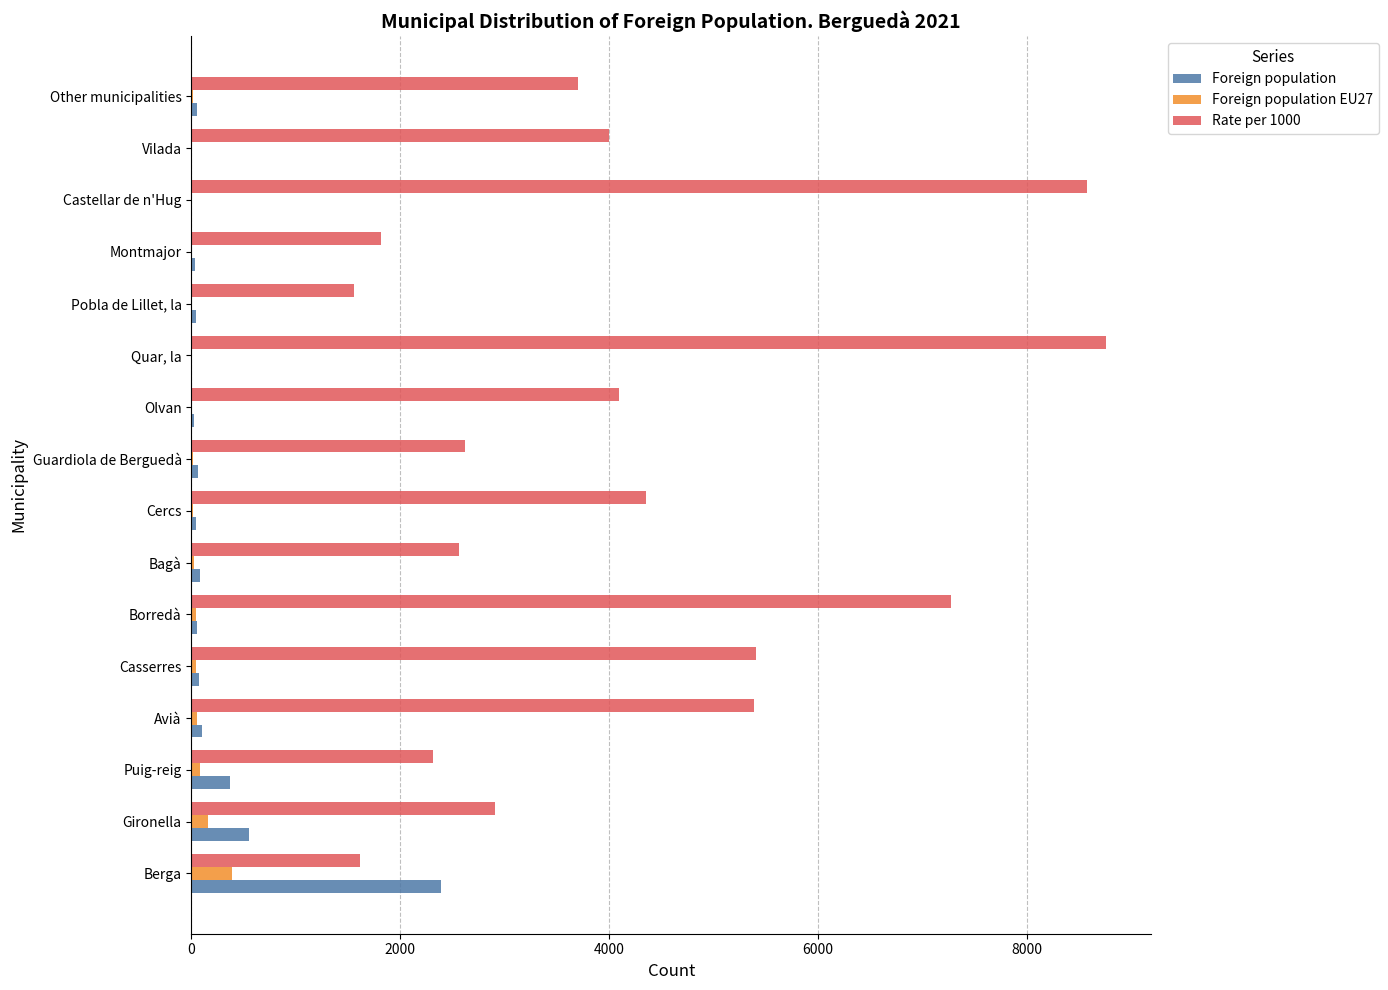

Which series has the largest total across all categories?

Rate per 1000